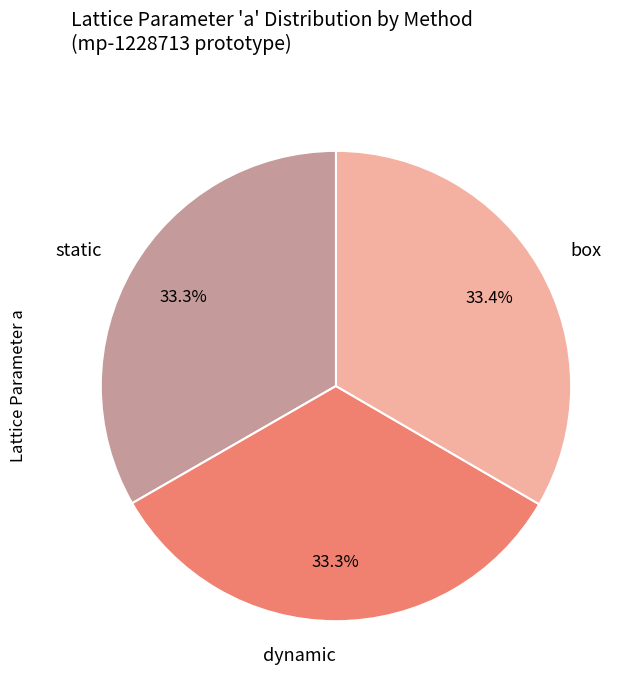

Is there a majority slice in this chart?

No